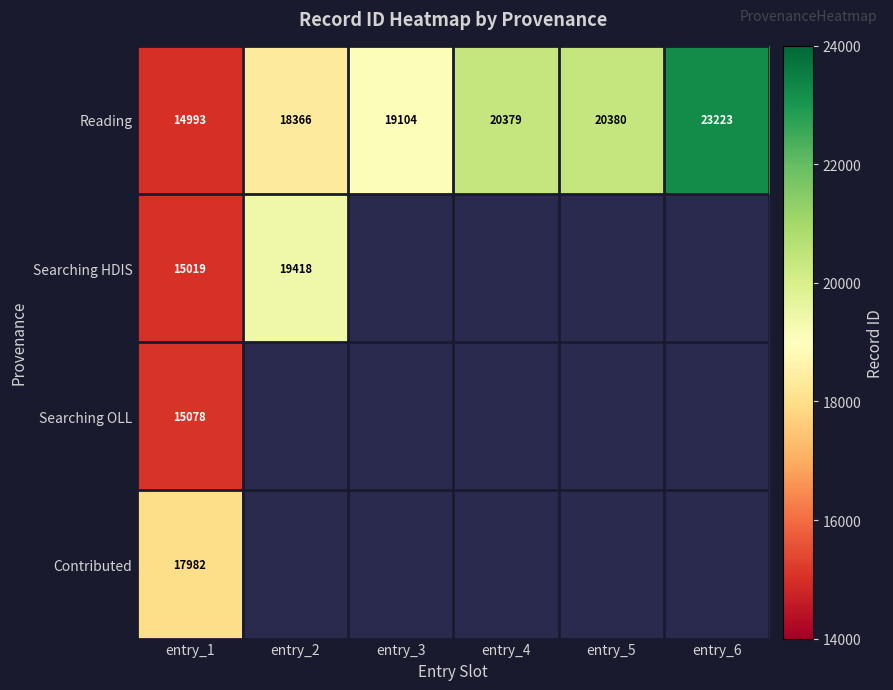

List the labels in order of Reading value, largest first.

entry_6, entry_5, entry_4, entry_3, entry_2, entry_1